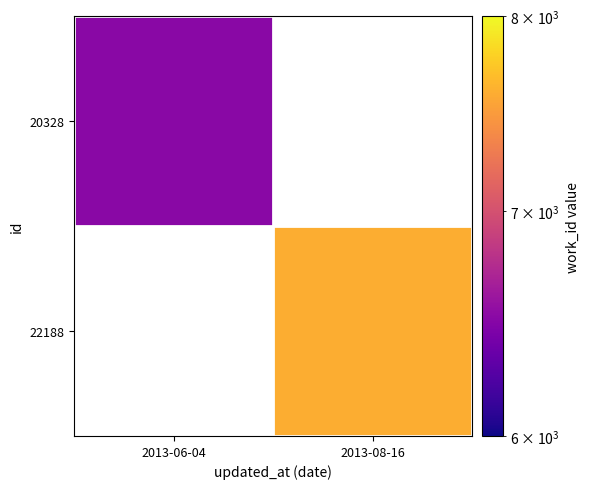

What is the maximum value shown in the chart?

7591.0